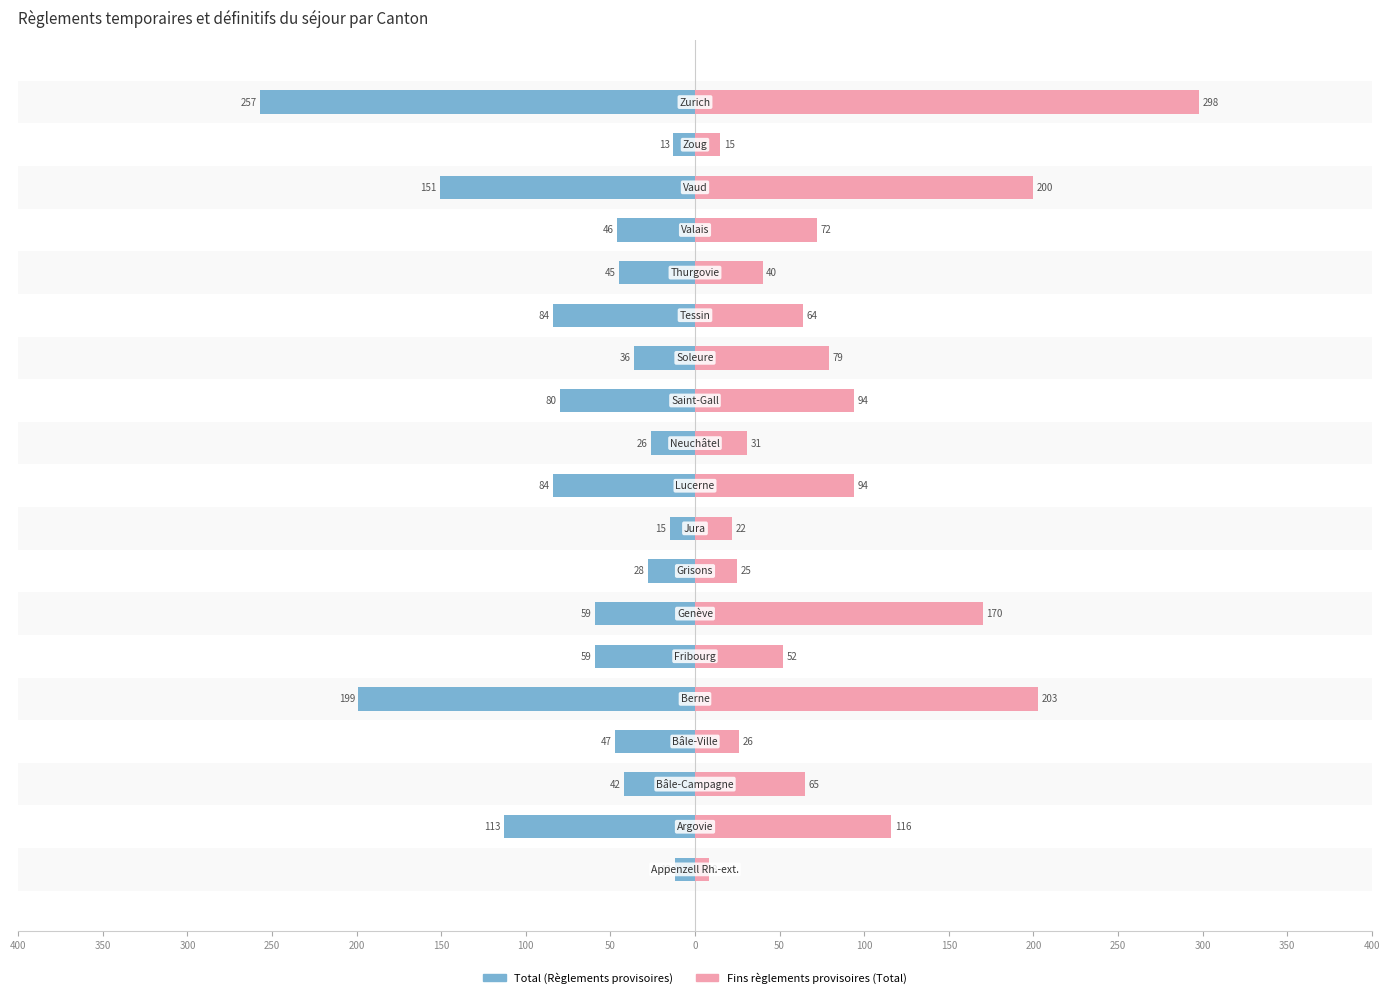

What is the sum of all Fins règlements provisoires (Total) values?

1674